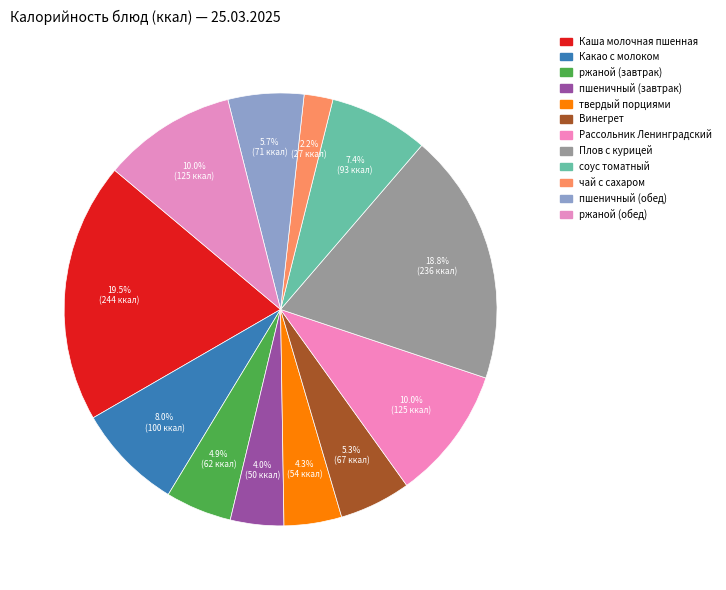

Count the number of slices in the pie.

12